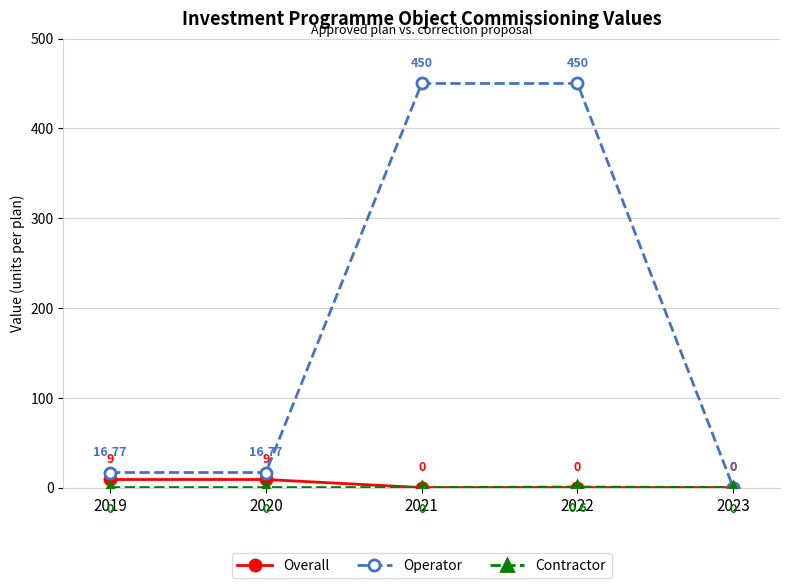

Is the value of Operator at 2022 greater than the value of Overall at 2023?

Yes